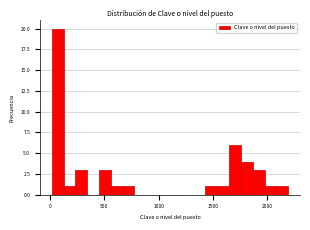

Read against the x-axis, roughly where is the centre of the tallest bar?

50